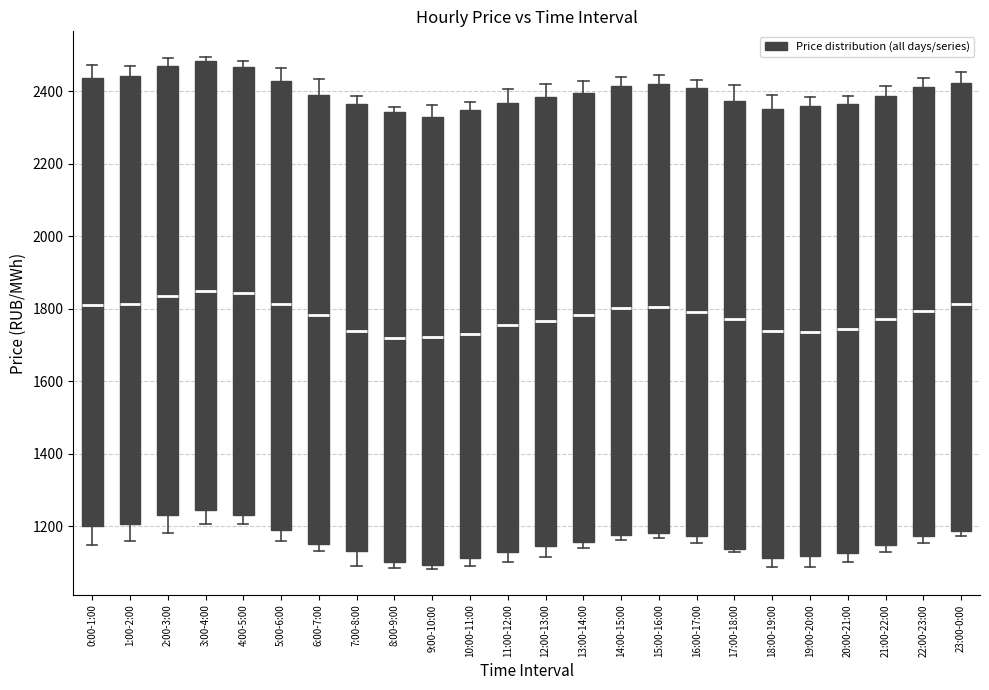

Reading left to right, transcribe this box plot: for each box, give where its median line is, the range the box spans, and where its two whiskers end, as read against the y-axis. The values are not printed on the chart, so give them approximately, as read against the axis.

0:00-1:00: median 1820, box 1200 to 2440, whiskers 1140 to 2480
1:00-2:00: median 1820, box 1200 to 2440, whiskers 1160 to 2460
2:00-3:00: median 1840, box 1240 to 2480, whiskers 1180 to 2500
3:00-4:00: median 1860, box 1240 to 2480, whiskers 1200 to 2500
4:00-5:00: median 1840, box 1240 to 2460, whiskers 1200 to 2480
5:00-6:00: median 1820, box 1180 to 2420, whiskers 1160 to 2460
6:00-7:00: median 1780, box 1160 to 2400, whiskers 1140 to 2440
7:00-8:00: median 1740, box 1140 to 2360, whiskers 1080 to 2380
8:00-9:00: median 1720, box 1100 to 2340, whiskers 1080 to 2360
9:00-10:00: median 1720, box 1100 to 2340, whiskers 1080 to 2360
10:00-11:00: median 1740, box 1120 to 2340, whiskers 1080 to 2380
11:00-12:00: median 1760, box 1120 to 2360, whiskers 1100 to 2400
12:00-13:00: median 1760, box 1140 to 2380, whiskers 1120 to 2420
13:00-14:00: median 1780, box 1160 to 2400, whiskers 1140 to 2420
14:00-15:00: median 1800, box 1180 to 2420, whiskers 1160 to 2440
15:00-16:00: median 1800, box 1180 to 2420, whiskers 1160 to 2440
16:00-17:00: median 1800, box 1180 to 2420, whiskers 1160 to 2440
17:00-18:00: median 1780, box 1140 to 2380, whiskers 1120 to 2420
18:00-19:00: median 1740, box 1120 to 2360, whiskers 1080 to 2380
19:00-20:00: median 1740, box 1120 to 2360, whiskers 1080 to 2380
20:00-21:00: median 1740, box 1120 to 2360, whiskers 1100 to 2380
21:00-22:00: median 1780, box 1140 to 2380, whiskers 1120 to 2420
22:00-23:00: median 1800, box 1180 to 2420, whiskers 1160 to 2440
23:00-0:00: median 1820, box 1180 to 2420, whiskers 1180 (just below the box's lower edge) to 2460